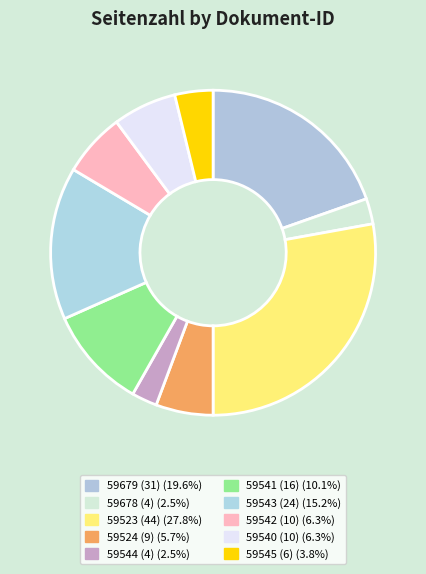

To the nearest percent, what is the average slice percentage?

10%